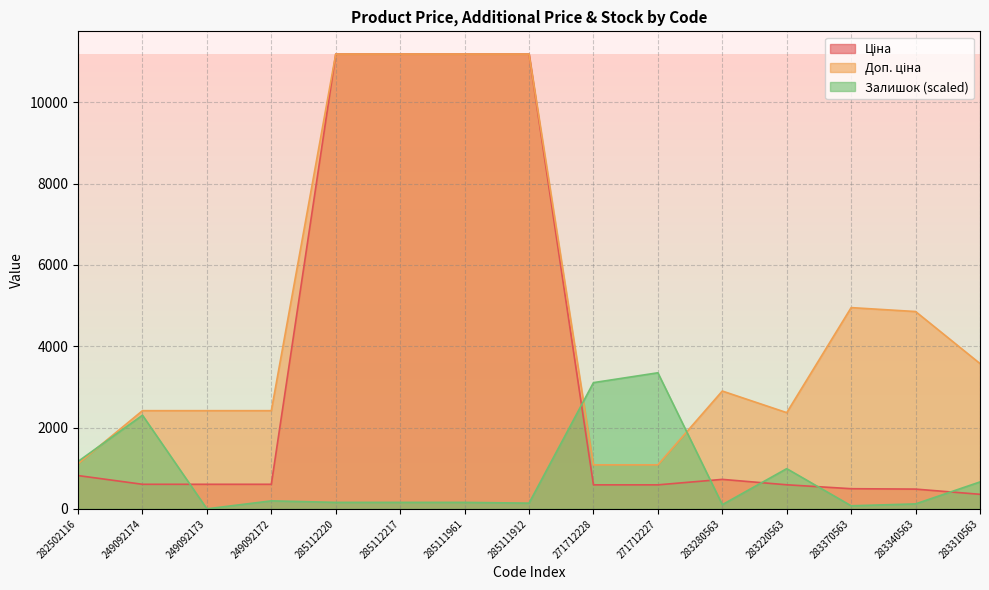

What is the difference between the maximum and minimum values in the Залишок series?

3347.1